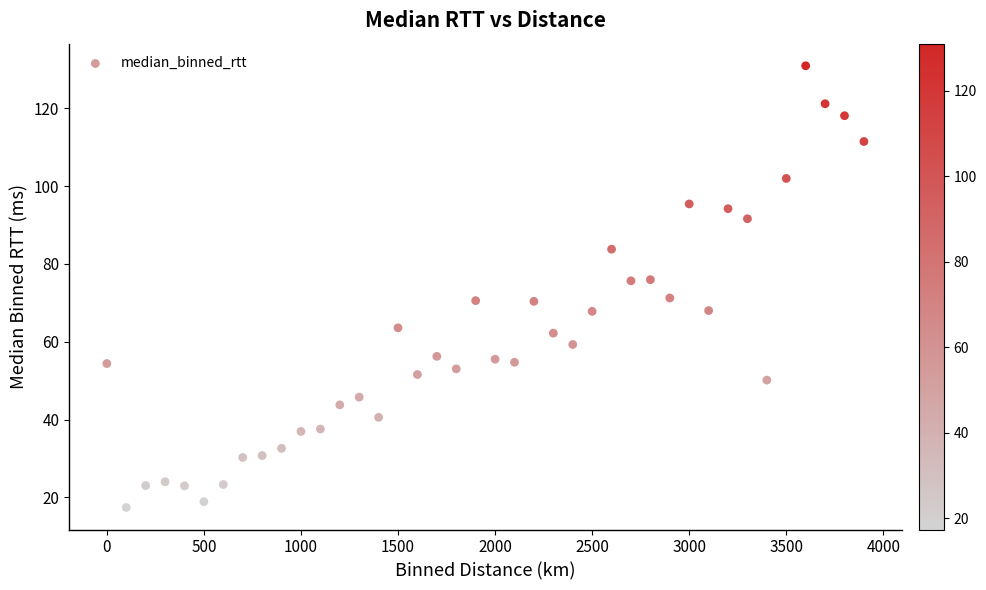

What is the range of Y values (max minus min)?

113.6